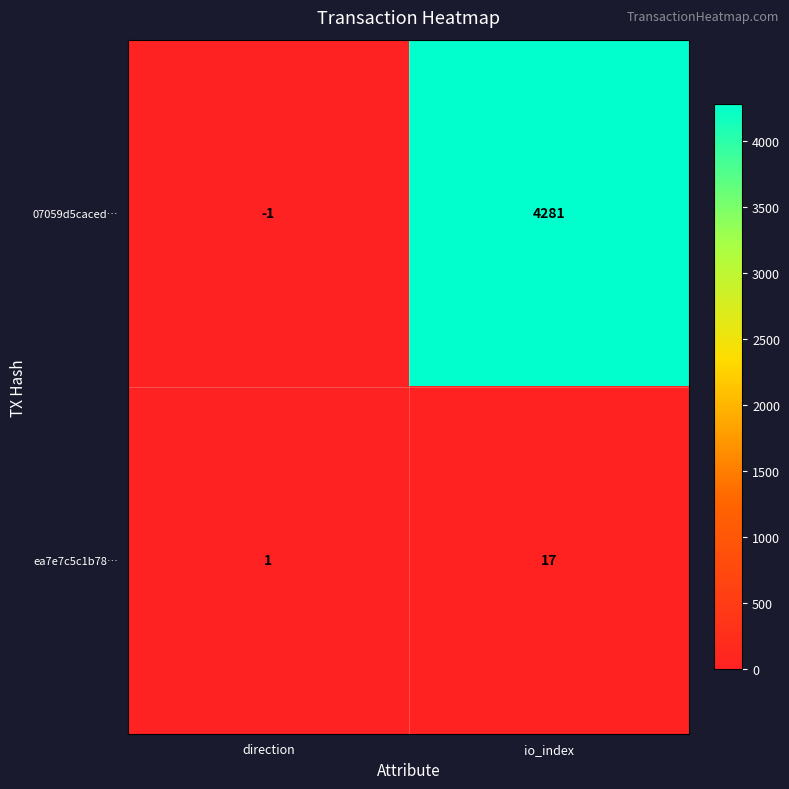

Reading left to right, what are all the values shown in this chart?

07059d5caced…: direction=-1	io_index=4281
ea7e7c5c1b78…: direction=1	io_index=17